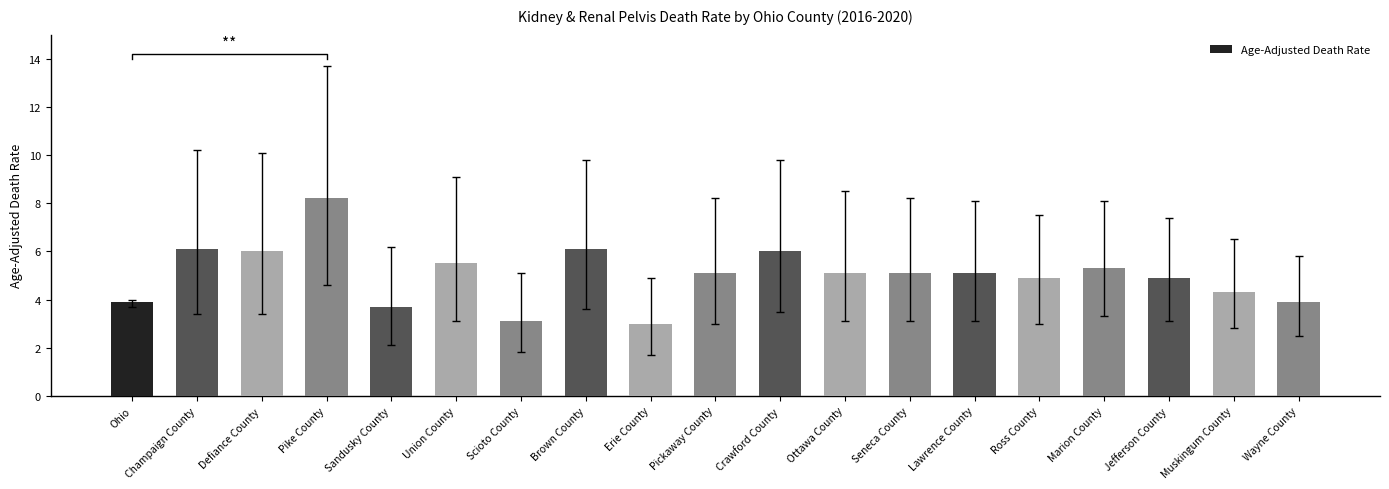

What is the label of the 16th bar from the left?

Marion County